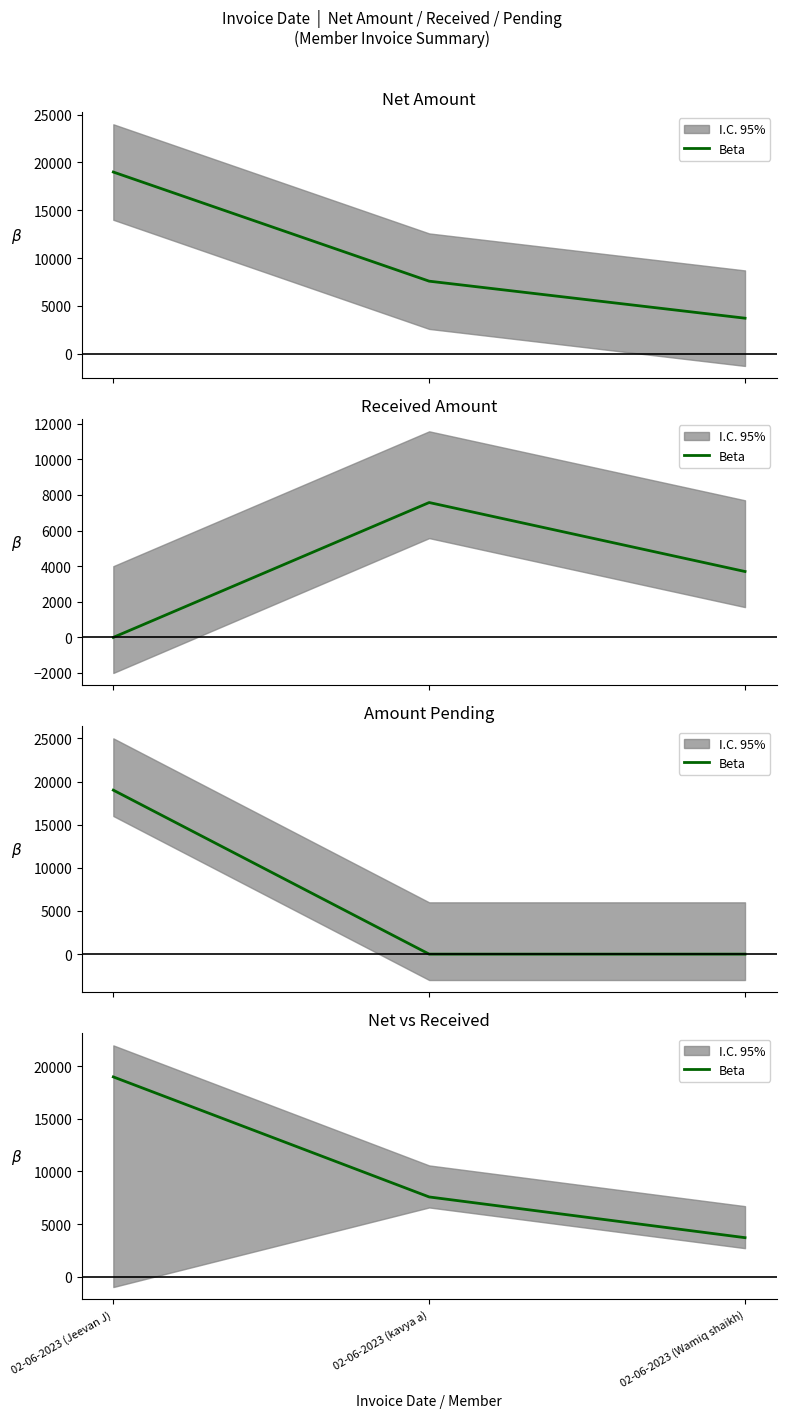

Is it true that the value at 02-06-2023 (kavya a) is 2527?

False